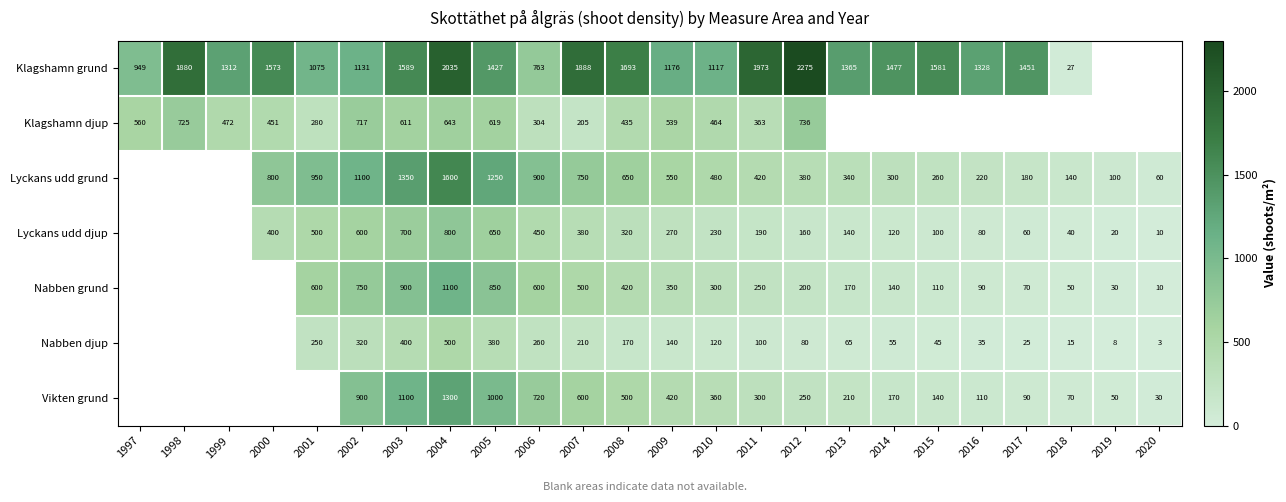

Between 2002 and 2012, which series saw the biggest shift?

Klagshamn grund